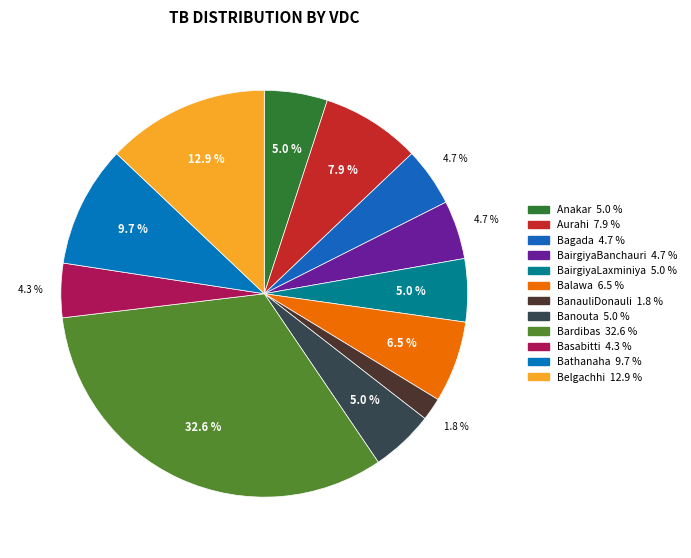

Which slice is the largest?

Bardibas